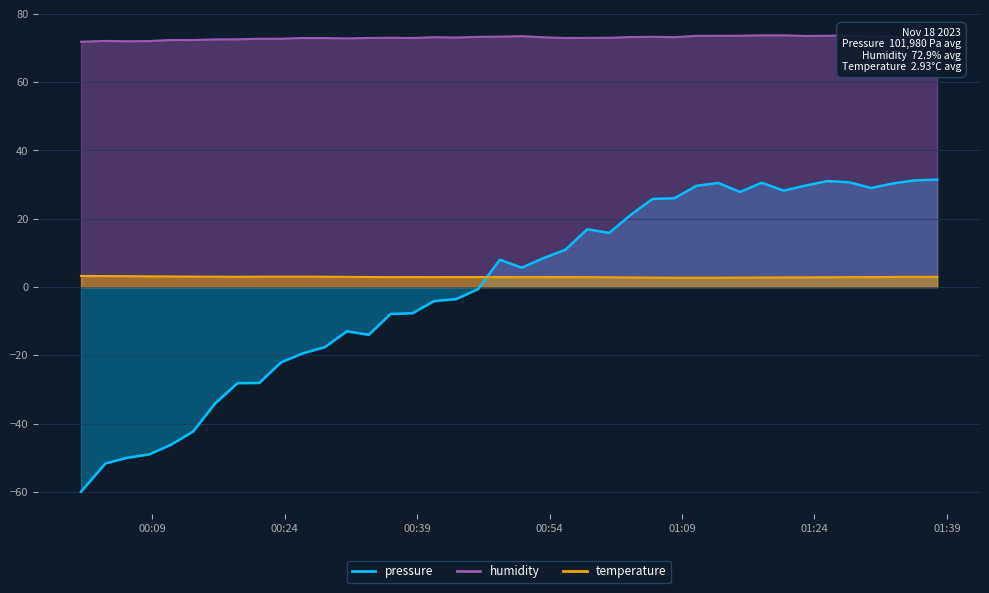

In humidity, how many points are higher than both neighbors (excluding endpoints)?

9